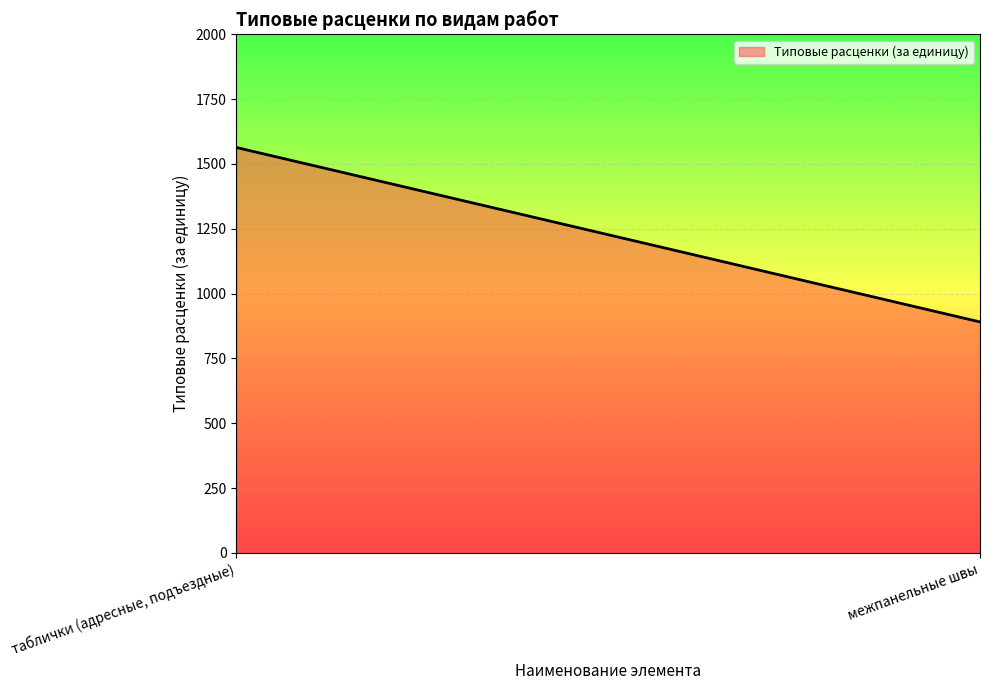

What value does the data have at межпанельные швы?

890.7